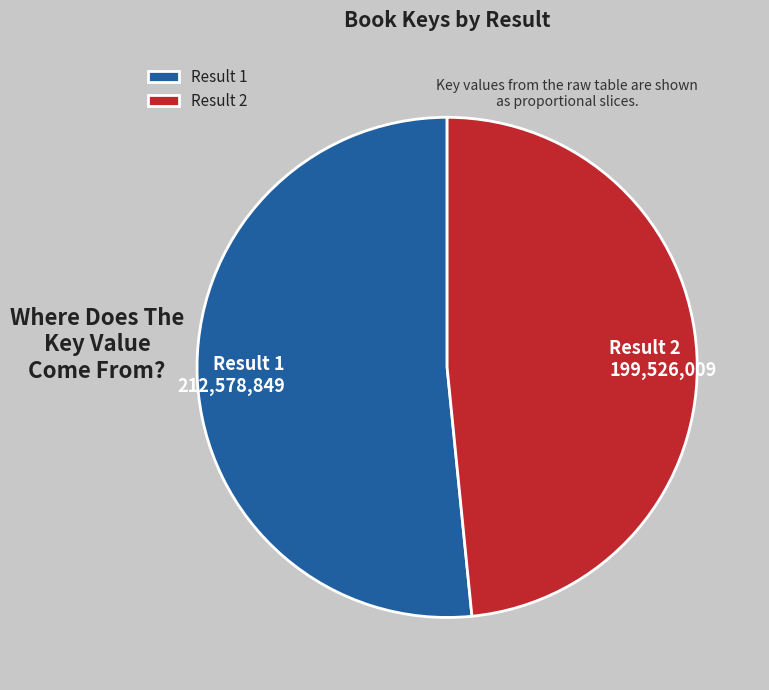

Is there any slice that represents more than half of the pie?

Yes